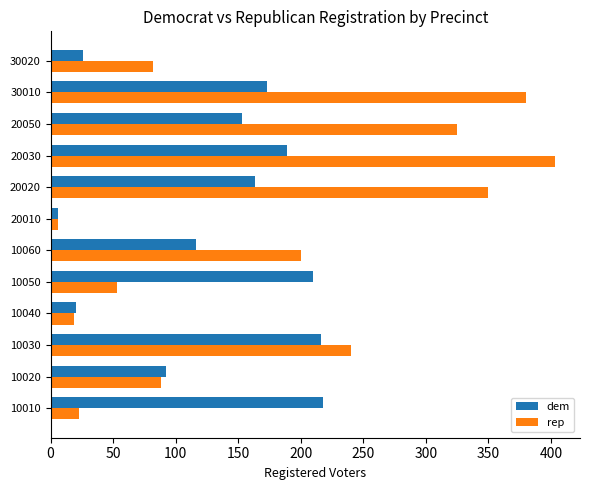

Which category has the highest value across all series?

20030